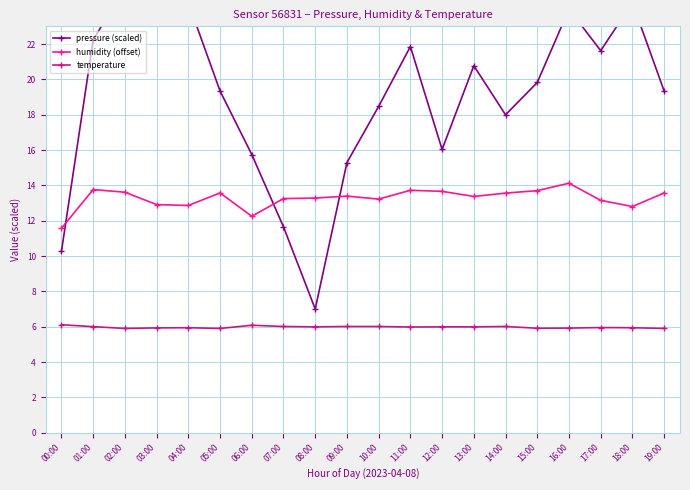

What is the difference between the maximum and minimum values in the humidity (offset) series?

2.5